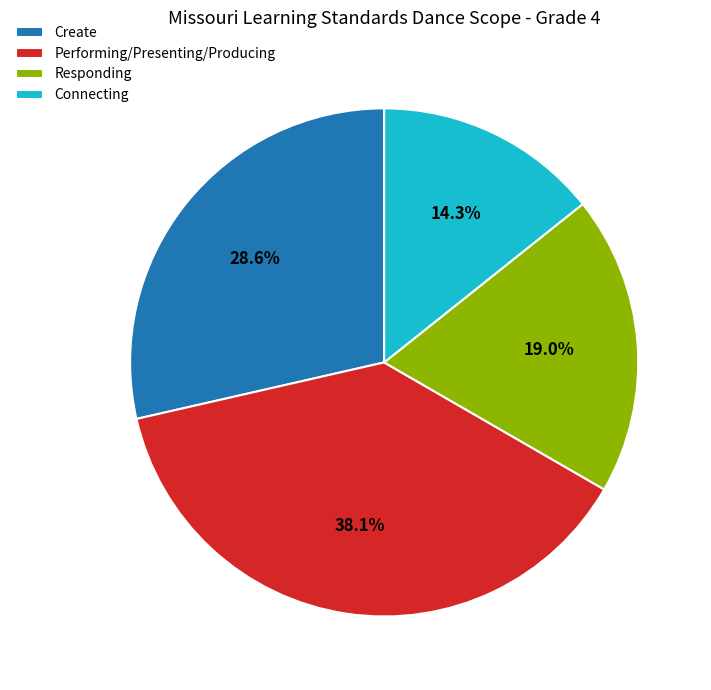

What percentage is the Connecting slice, to the nearest percent?

14%